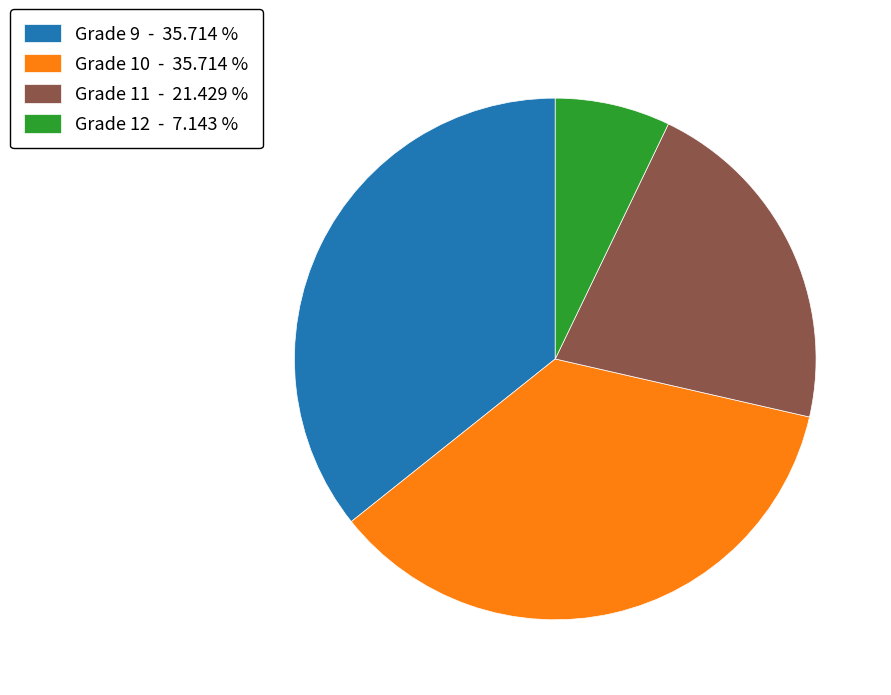

What is the ratio of the value at Grade 9 to the value at Grade 11?

1.7